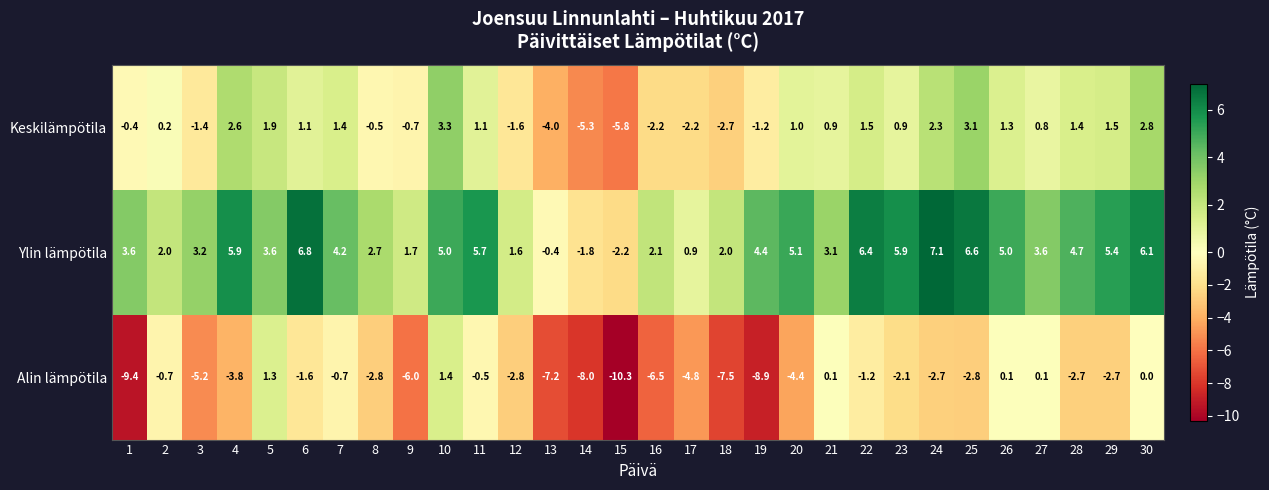

At 3, list the series in order from largest to smallest.

Ylin lämpötila, Keskilämpötila, Alin lämpötila